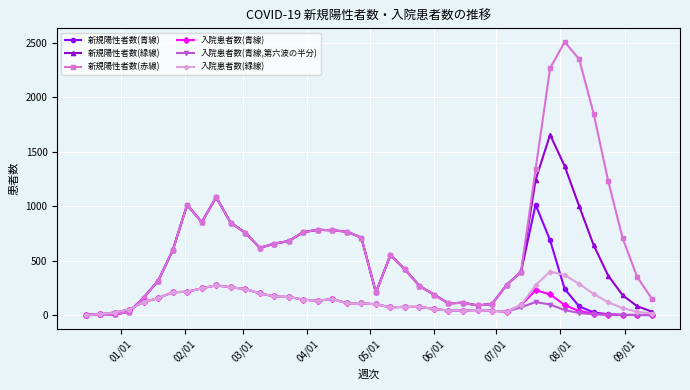

What are all the series names shown in the legend?

新規陽性者数(青線), 新規陽性者数(緑線), 新規陽性者数(赤線), 入院患者数(青線), 入院患者数(青線,第六波の半分), 入院患者数(緑線)